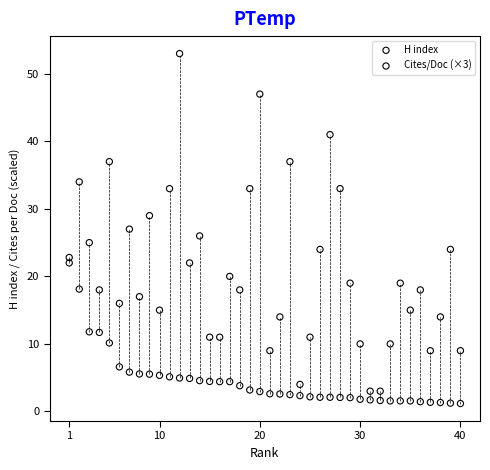

Which series reaches the maximum Y coordinate?

H index